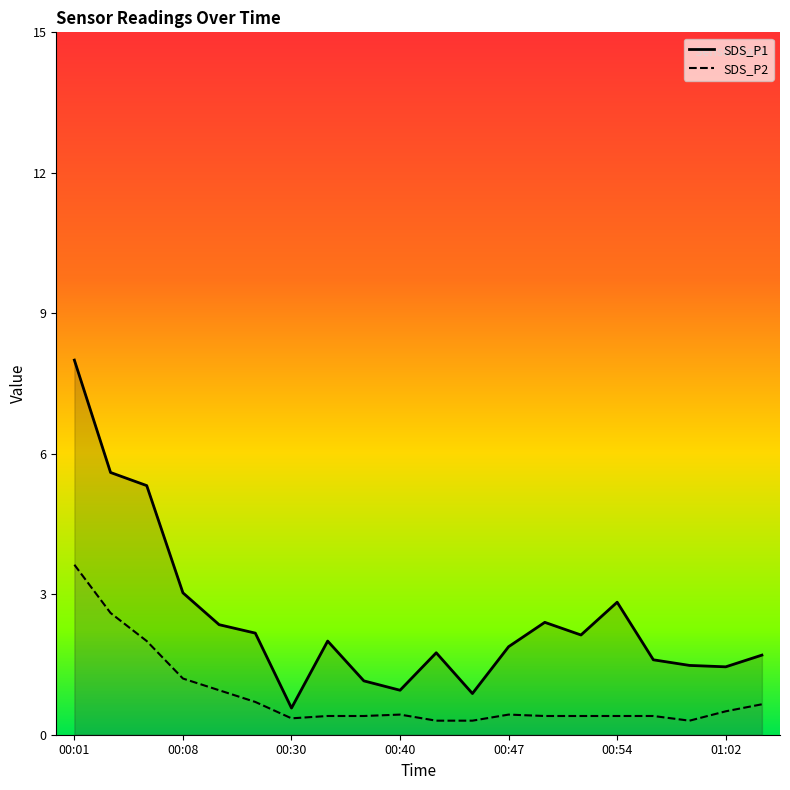

True or false: SDS_P1 and SDS_P2 cross at least once.

False